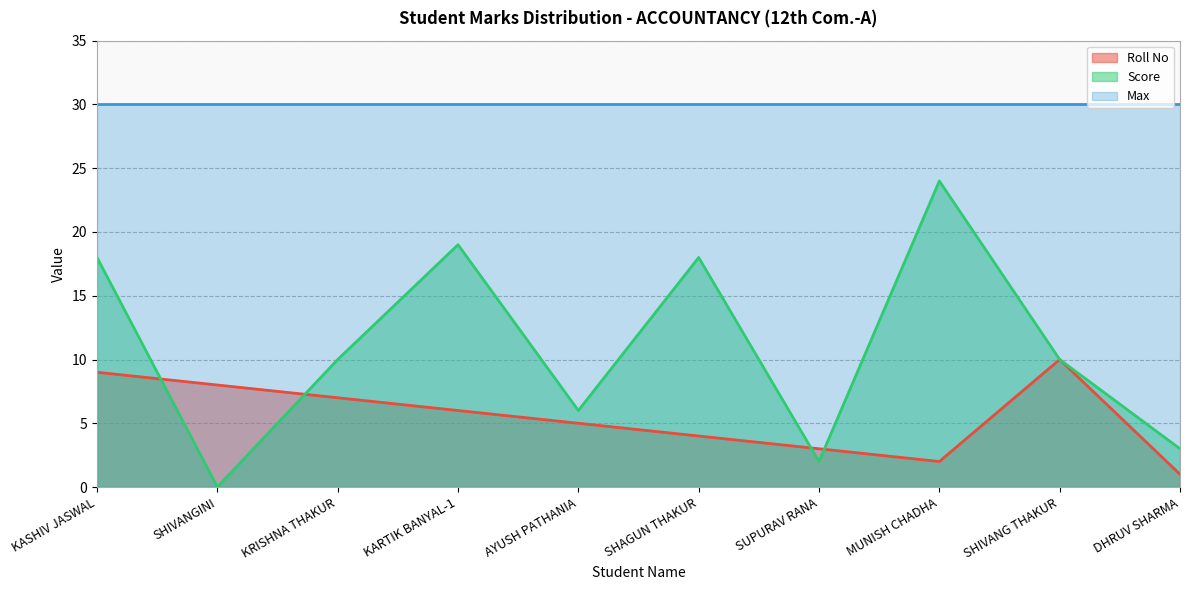

Which series changed the most between KARTIK BANYAL-1 and MUNISH CHADHA?

Score